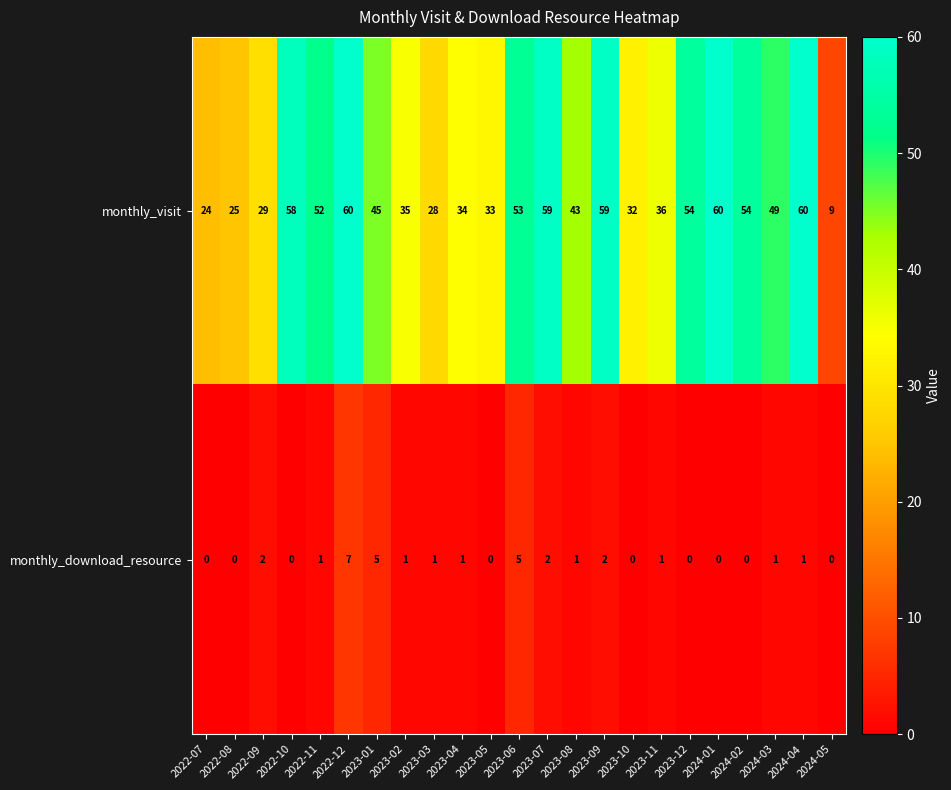

How many values in the monthly_visit series are below 45?

11